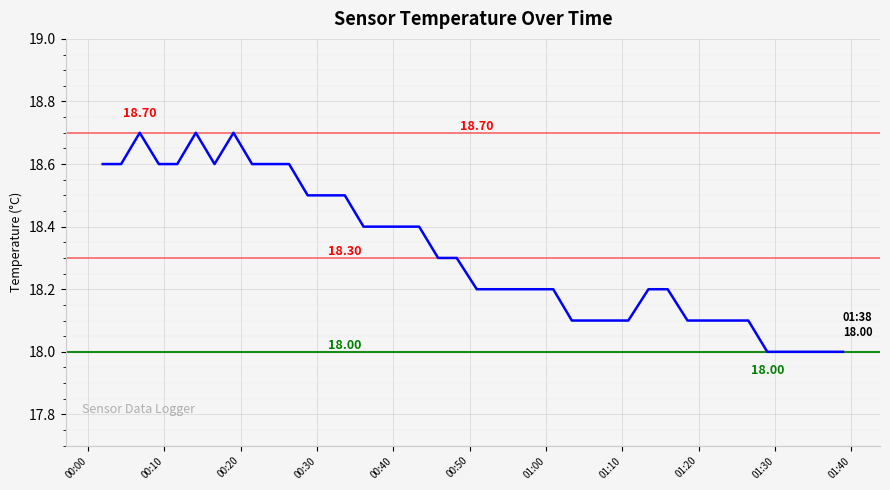

What is the difference between the maximum and minimum values?

0.7